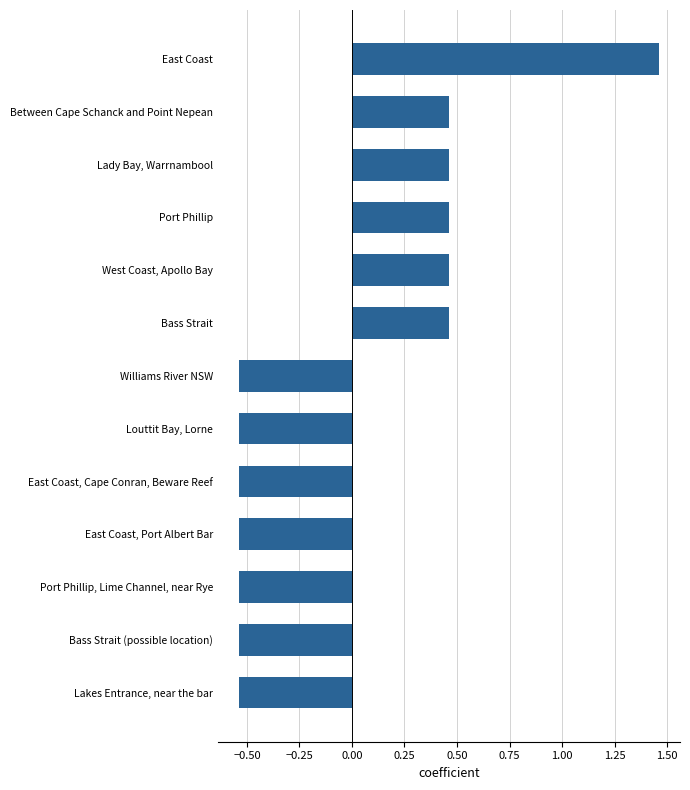

What is the difference between the second highest and second lowest values?

1.0